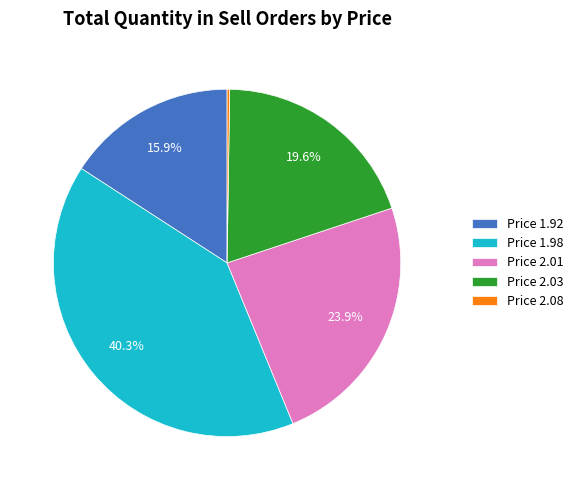

Is there any slice that represents more than half of the pie?

No